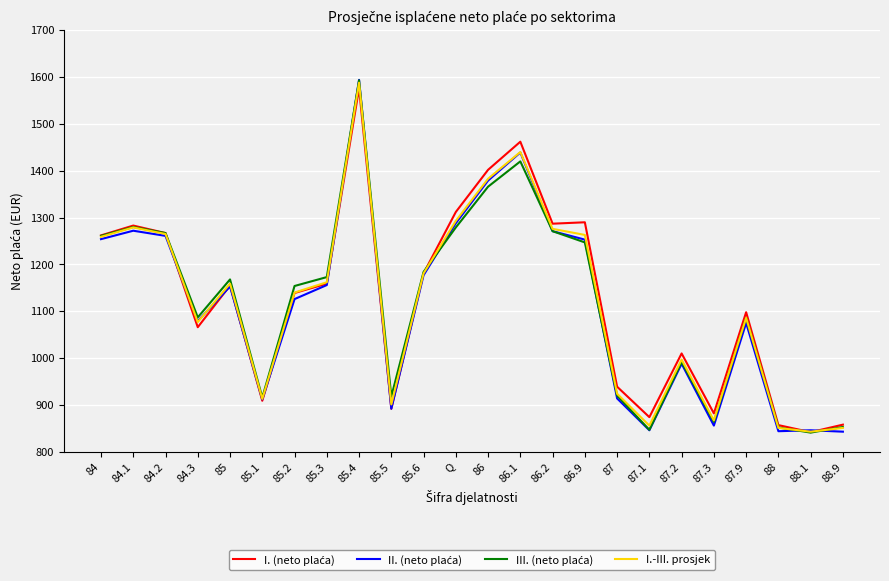

What is the total value across all series at 87.1?

3423